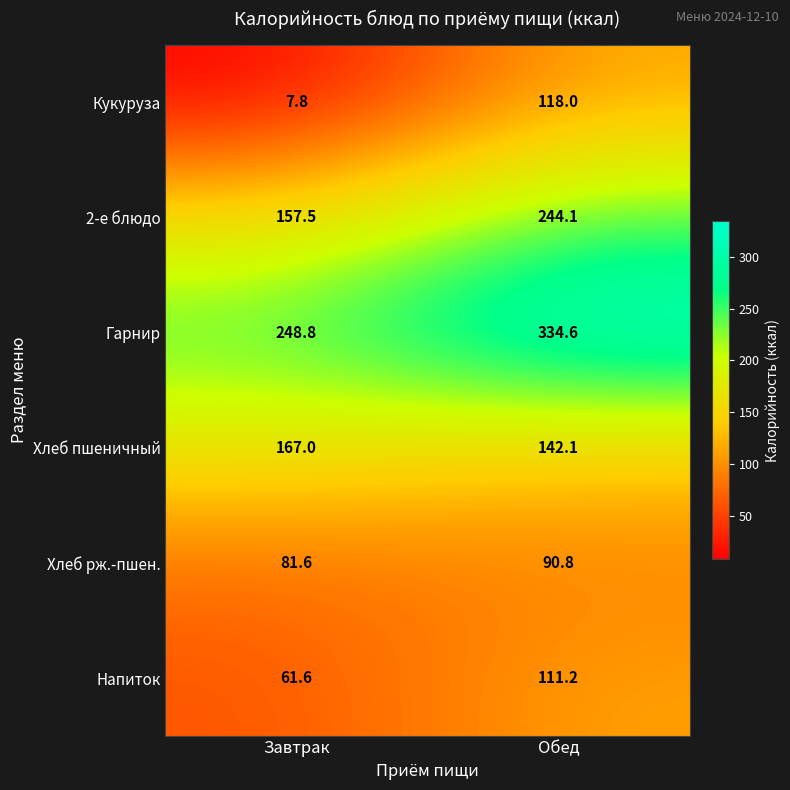

The value of Гарнир at Завтрак is 248.8. True or false?

True